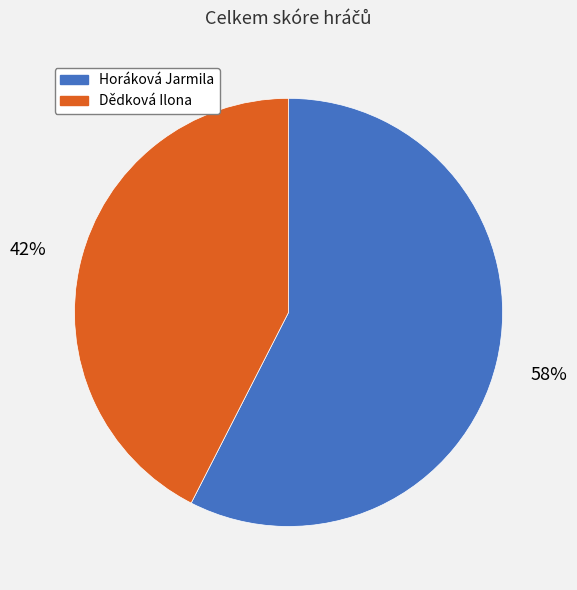

True or false: Horáková Jarmila accounts for 58% of the total.

True